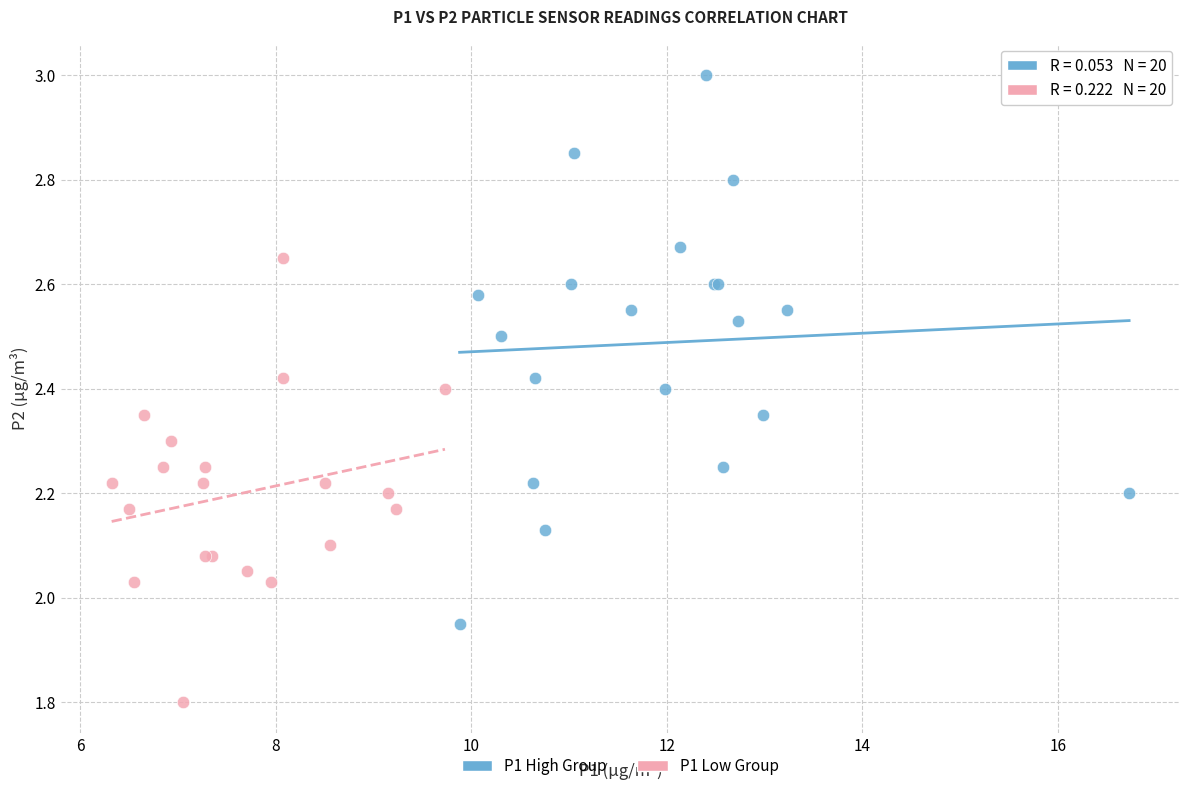

Which series has the largest Y range (max minus min)?

P1 High Group